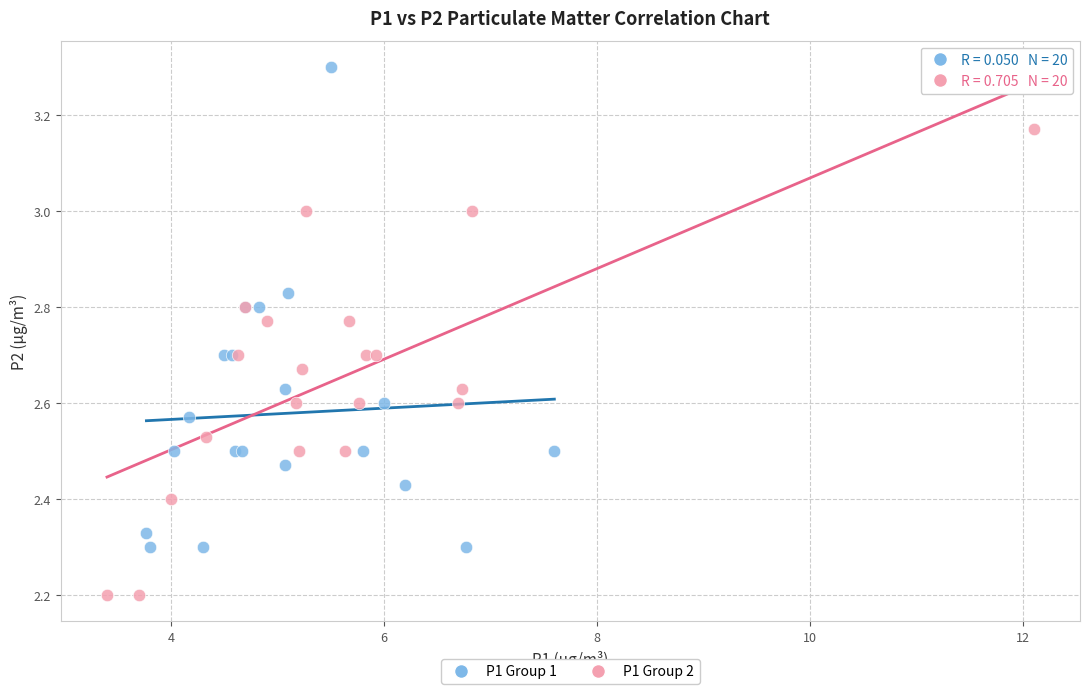

What are all the series names shown in the legend?

P1 Group 1, P1 Group 2